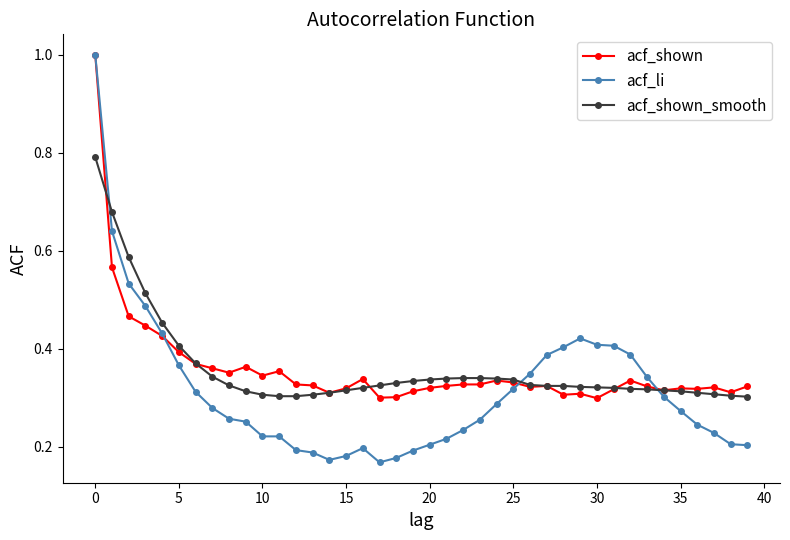

True or false: acf_shown has more than 2 interior local peaks.

True